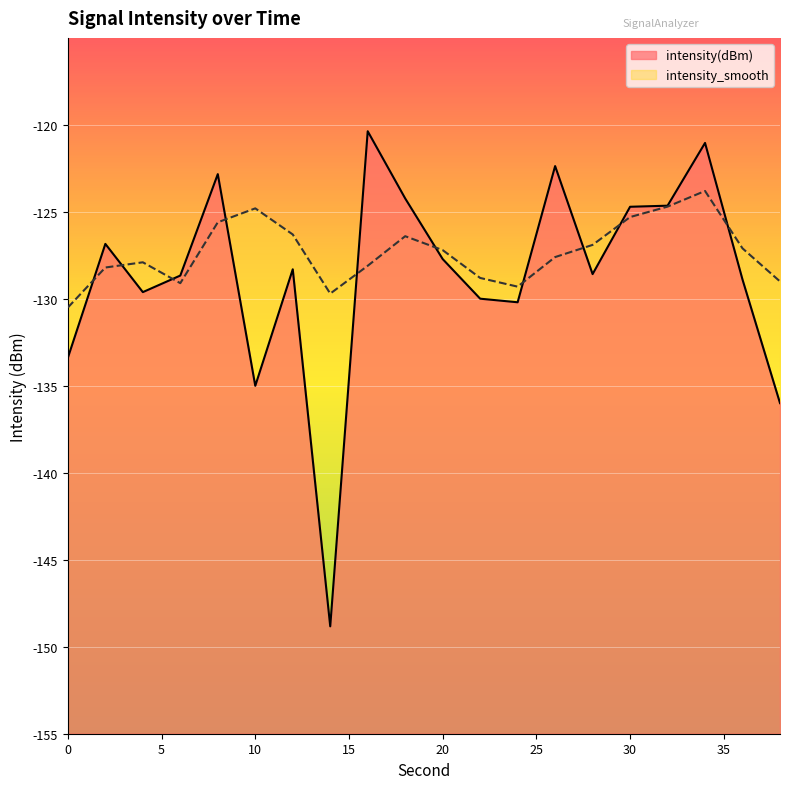

Reading left to right, transcribe all the data shown in this chart.

intensity(dBm): -133.4	-126.8	-129.6	-128.7	-122.8	-135.0	-128.3	-148.8	-120.4	-124.2	-127.7	-130.0	-130.2	-122.4	-128.6	-124.7	-124.6	-121.0	-128.9	-136.0
intensity_smooth: -130.5	-128.2	-127.9	-129.1	-125.6	-124.8	-126.3	-129.7	-128.1	-126.4	-127.2	-128.8	-129.3	-127.6	-126.9	-125.3	-124.7	-123.8	-127.1	-129.0